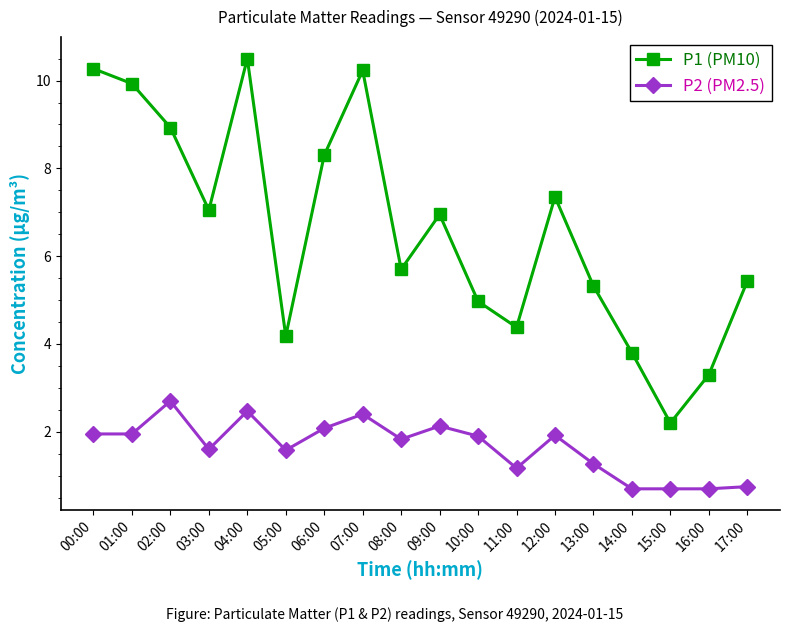

Where does the P1 (PM10) series first go above 6?

00:00